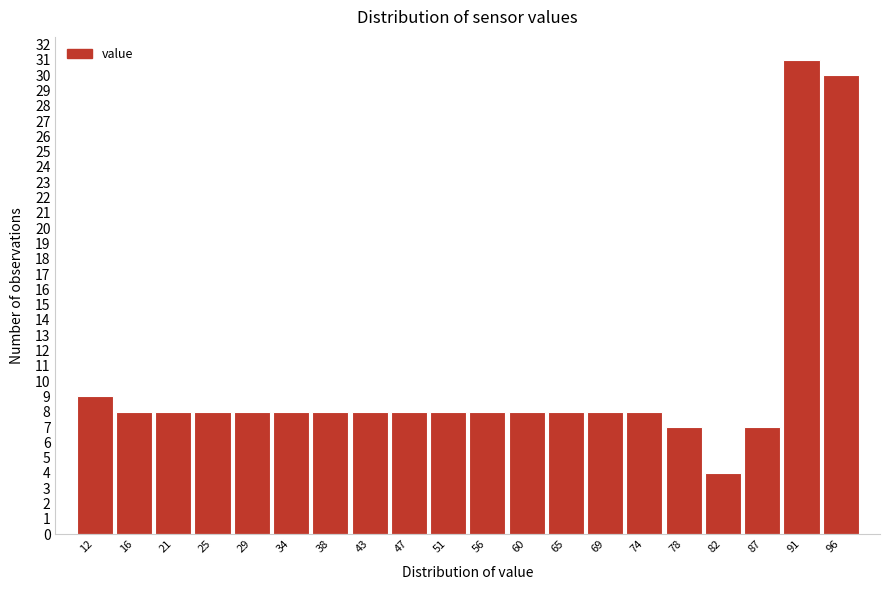

Reading left to right, transcribe all the data shown in this chart.

9	8	8	8	8	8	8	8	8	8	8	8	8	8	8	7	4	7	31	30